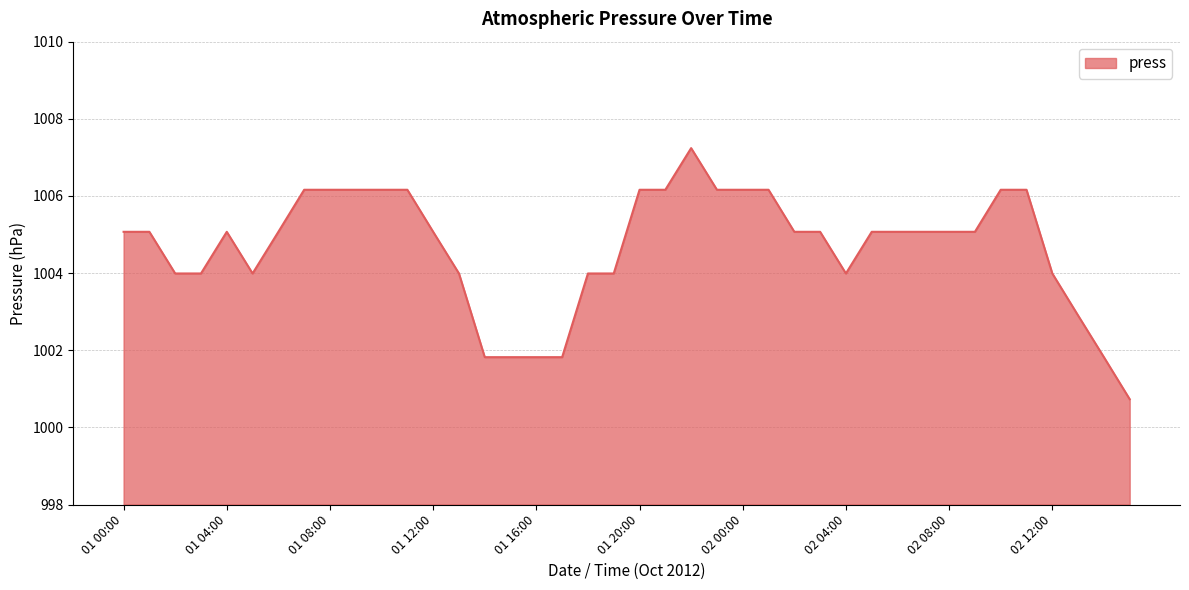

What is the difference between the maximum and minimum values?

6.5